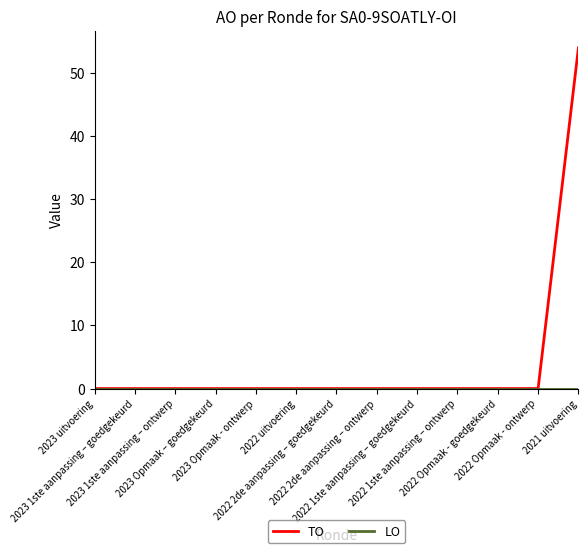

What is the maximum value for TO?

54